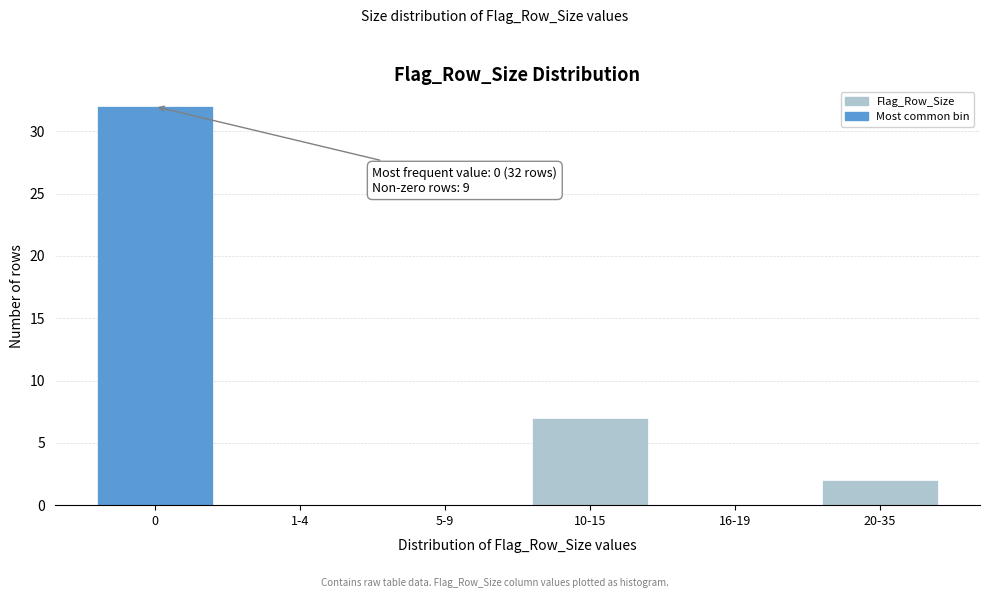

Reading left to right, extract all data points from this chart.

0=32	1-4=0	5-9=0	10-15=7	16-19=0	20-35=2